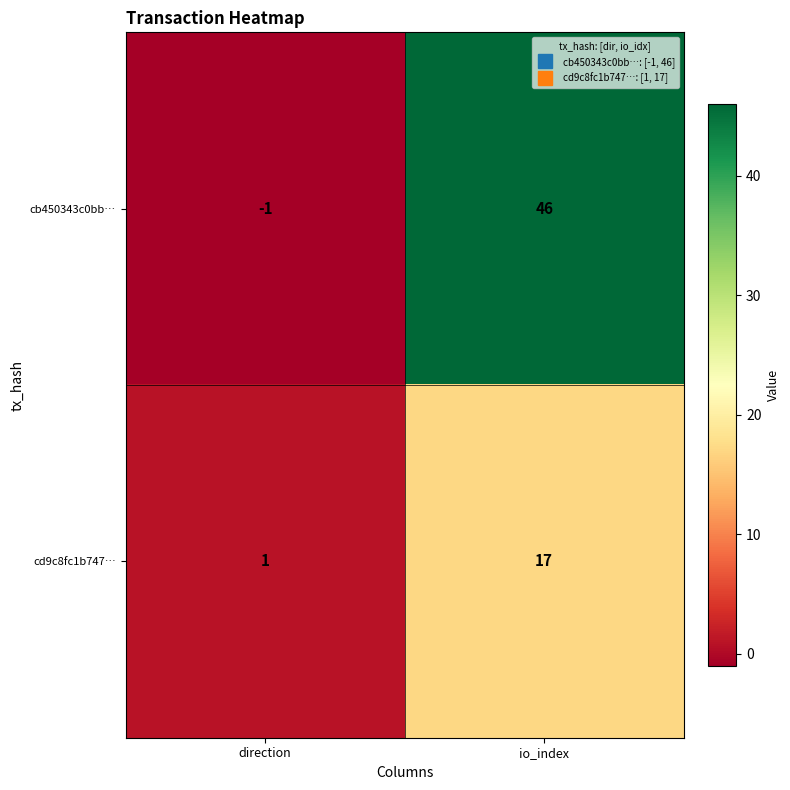

The value of cb450343c0bb… at direction is -1. True or false?

True